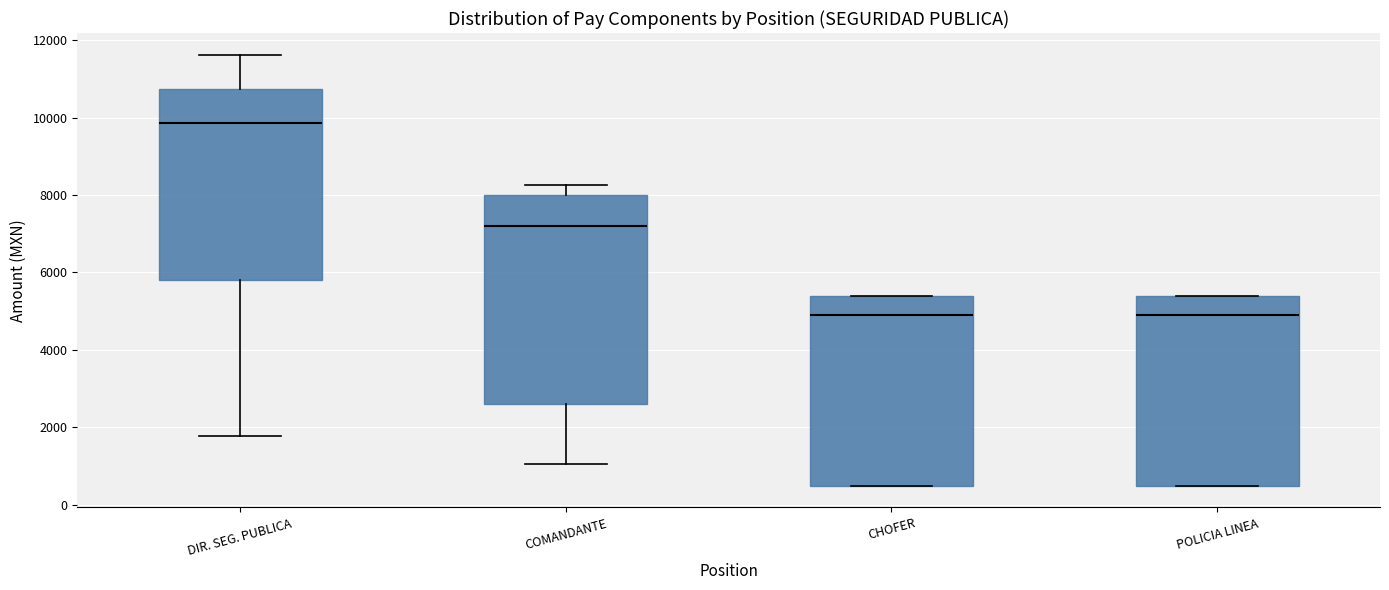

Which box is the tallest, from its lower edge to its upper edge?

COMANDANTE